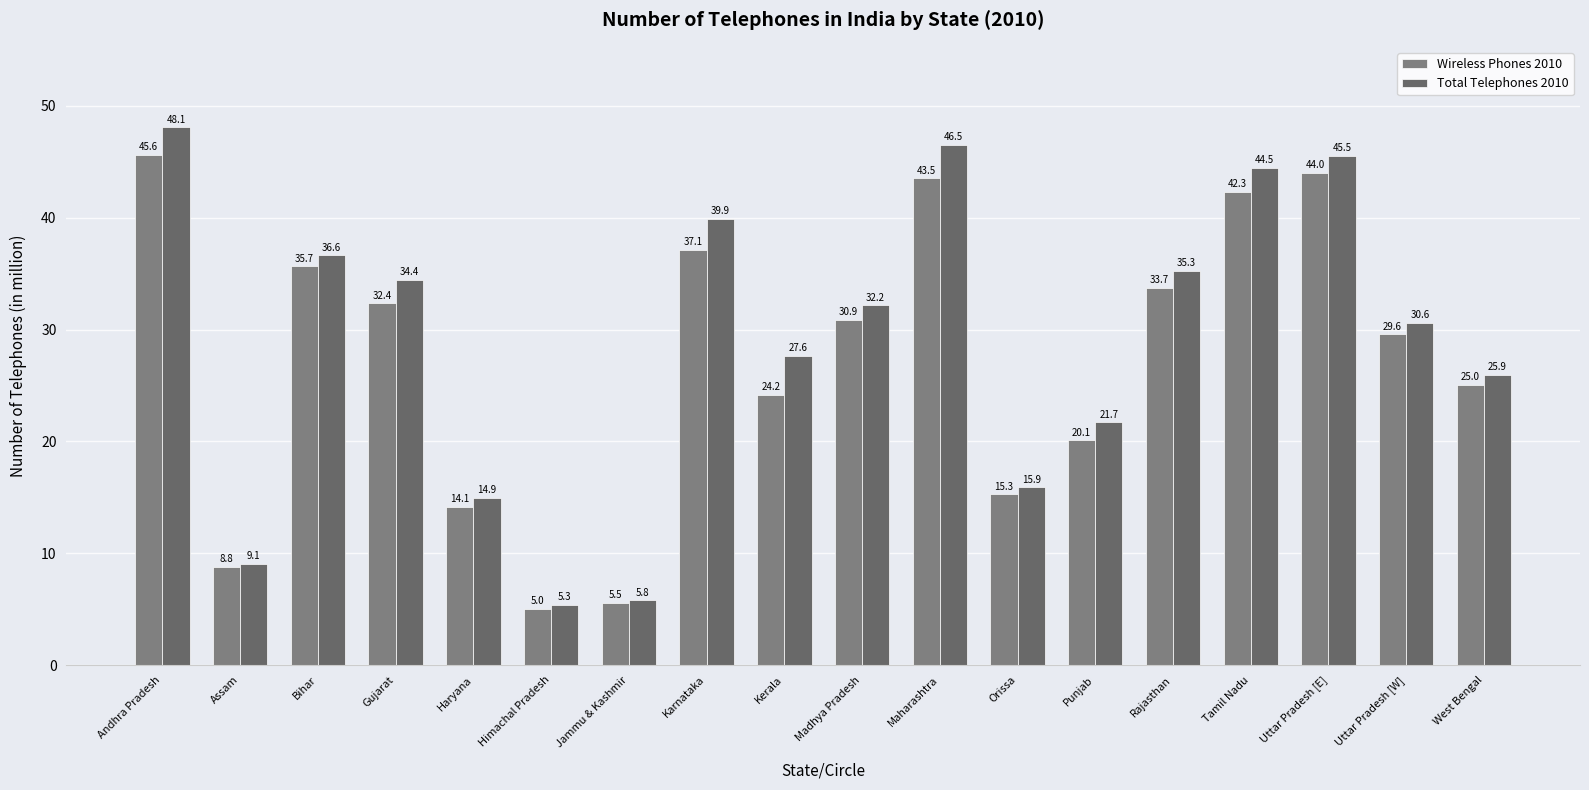

At which category is the sum across all series the highest?

Andhra Pradesh